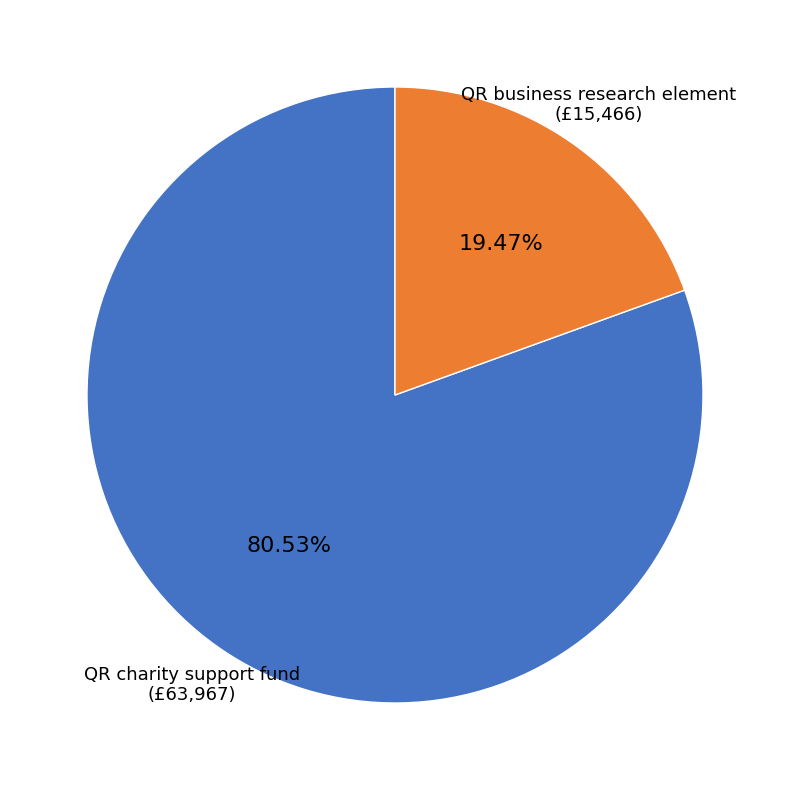

Is there a majority slice in this chart?

Yes